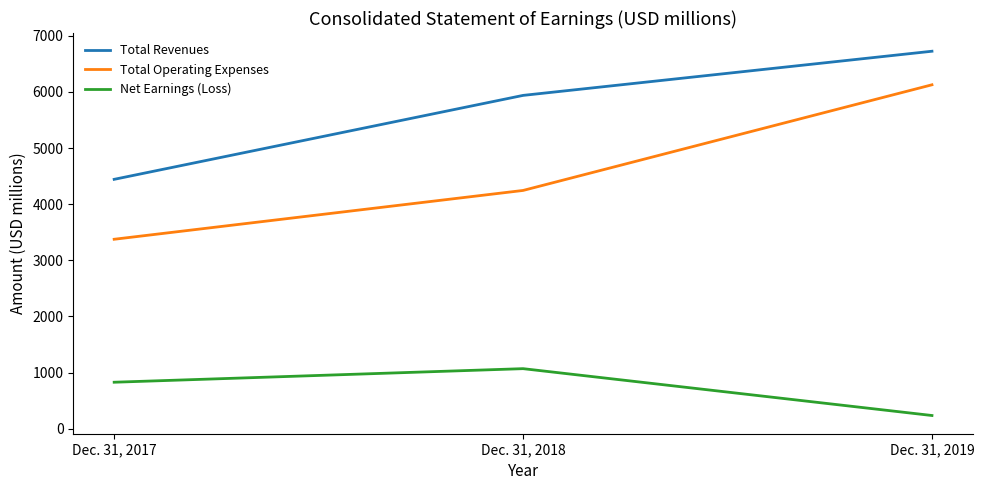

Rank the series at Dec. 31, 2017 from lowest to highest value.

Net Earnings (Loss), Total Operating Expenses, Total Revenues